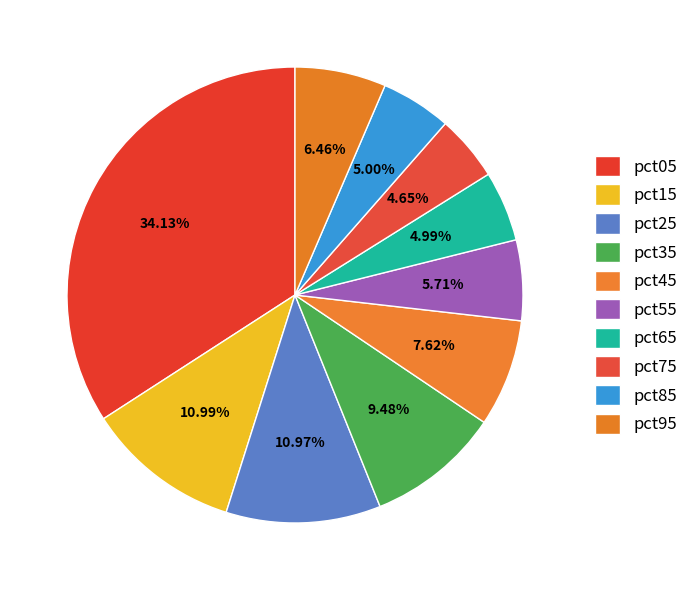

What percentage is the pct55 slice, to the nearest percent?

6%